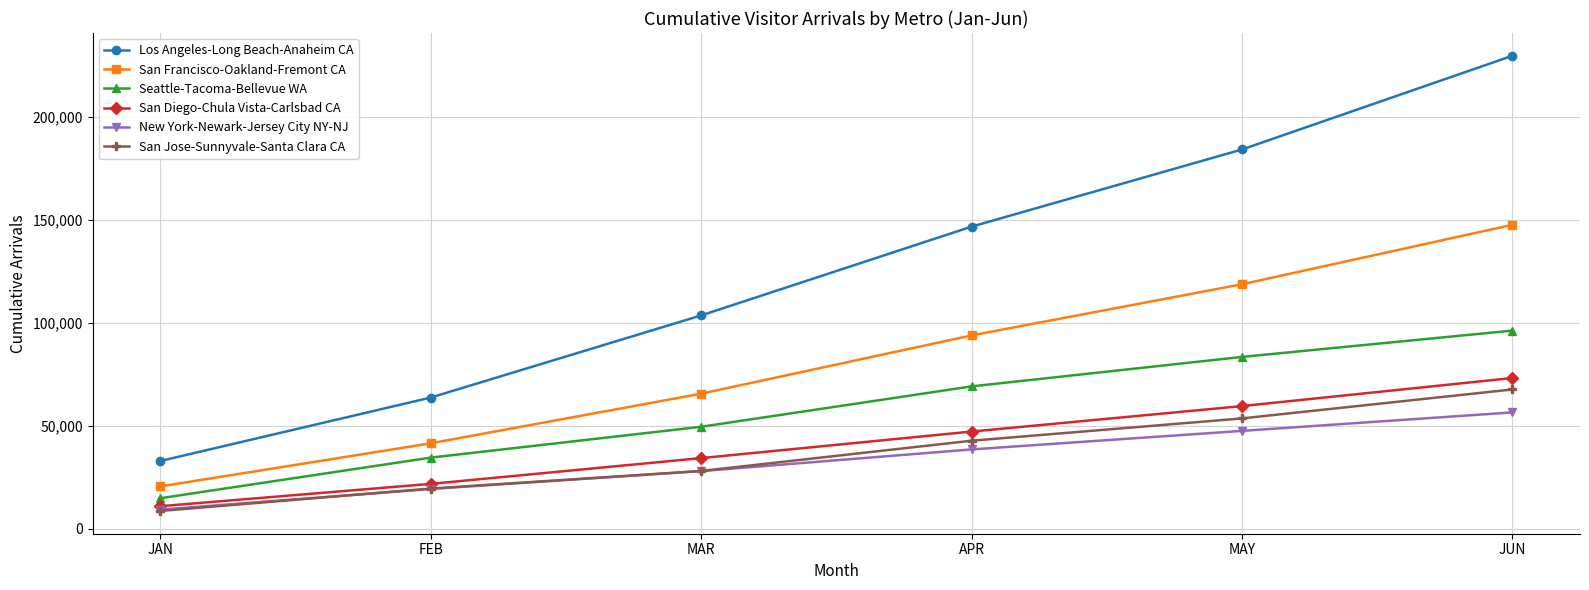

Reading left to right, what are all the values shown in this chart?

Los Angeles-Long Beach-Anaheim CA: 32957.3	63759.9	103627.8	146736.4	184193.9	229687.0
San Francisco-Oakland-Fremont CA: 20620.1	41552.7	65647.7	93941.0	118770.7	147629.8
Seattle-Tacoma-Bellevue WA: 14890.0	34603.7	49579.3	69186.3	83493.7	96268.4
San Diego-Chula Vista-Carlsbad CA: 11024.8	21859.0	34373.1	47254.6	59625.5	73252.0
New York-Newark-Jersey City NY-NJ: 9364.6	19396.3	28056.8	38585.8	47580.8	56562.6
San Jose-Sunnyvale-Santa Clara CA: 8710.9	19571.7	28123.0	42812.8	53639.9	67698.3